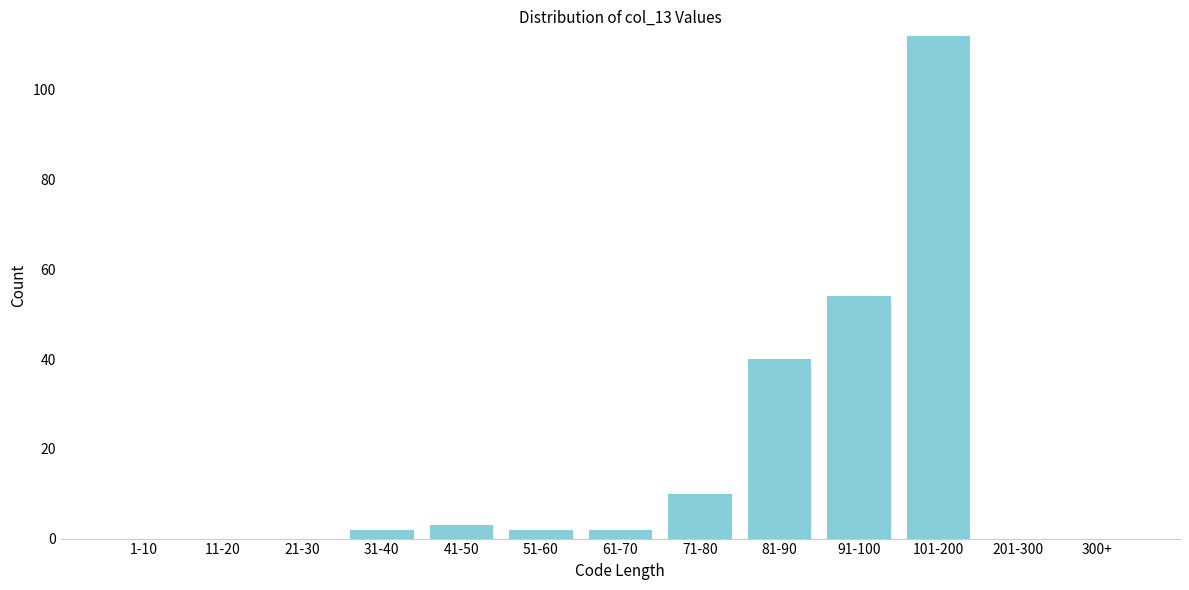

Reading left to right, transcribe all the data shown in this chart.

1-10=0	11-20=0	21-30=0	31-40=2	41-50=3	51-60=2	61-70=2	71-80=10	81-90=40	91-100=54	101-200=112	201-300=0	300+=0